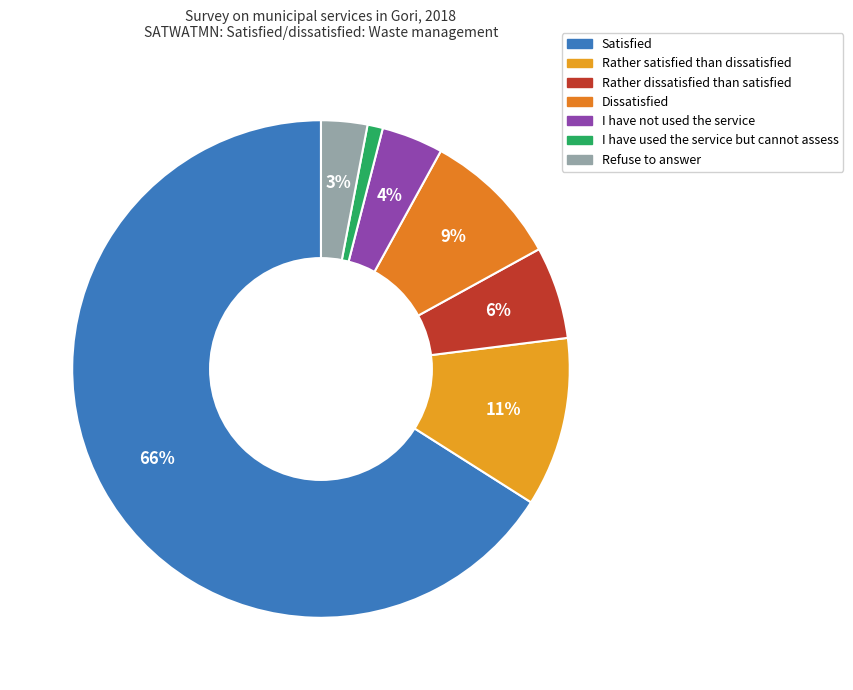

True or false: Satisfied accounts for 74% of the total.

False